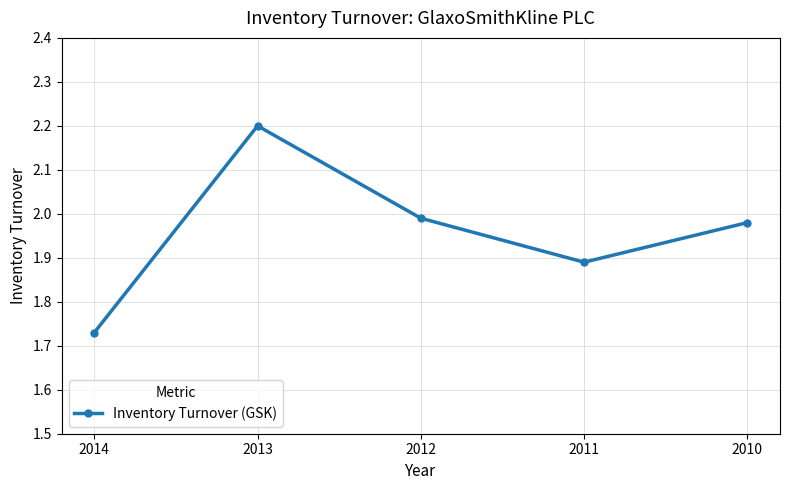

Where is the first local minimum?

2011